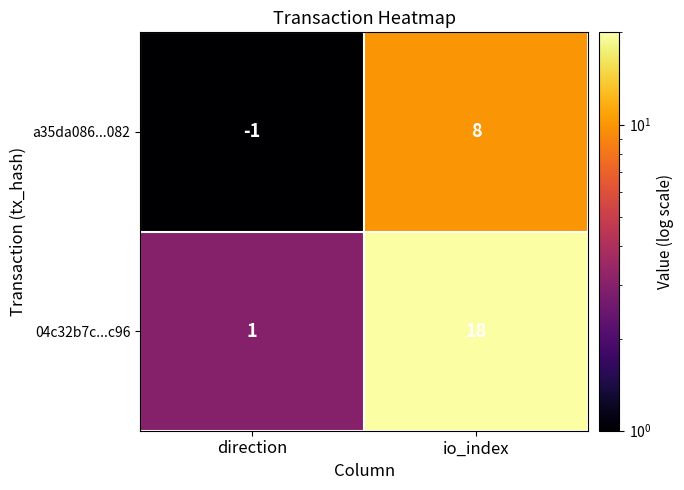

Reading left to right, transcribe all the data shown in this chart.

a35da086...082: direction=-1	io_index=8
04c32b7c...c96: direction=1	io_index=18